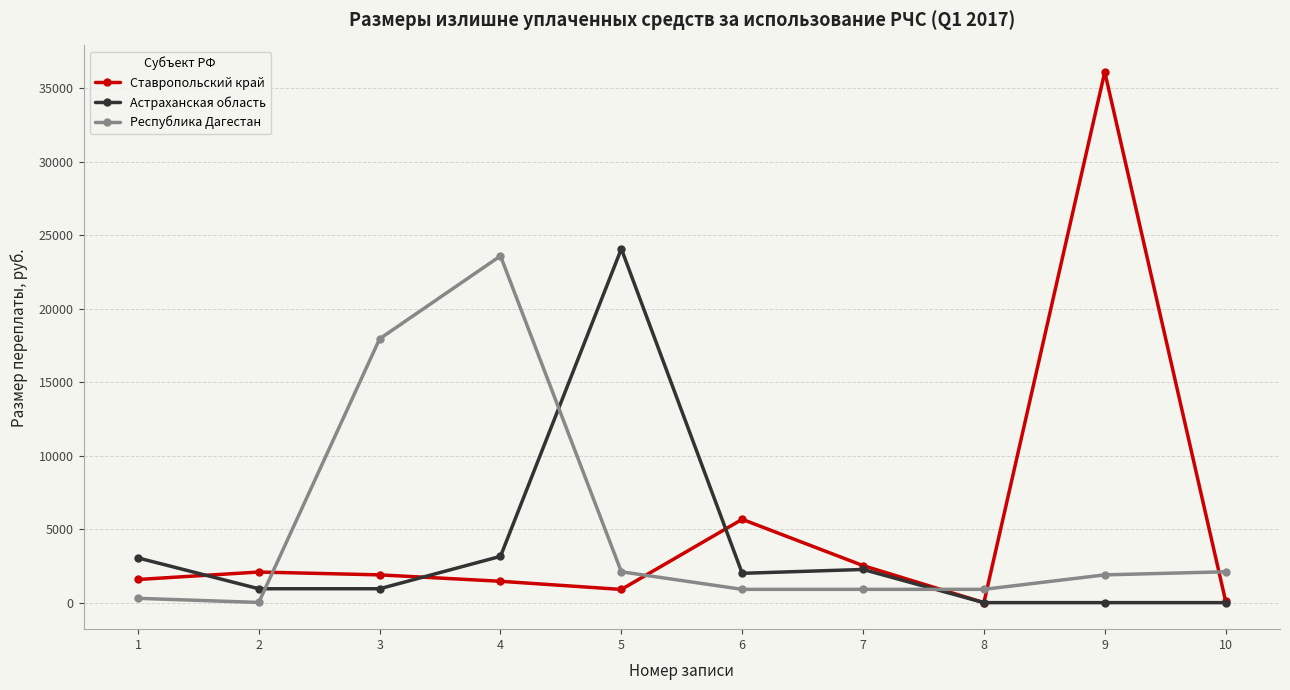

Which series has the largest range (max minus min)?

Ставропольский край